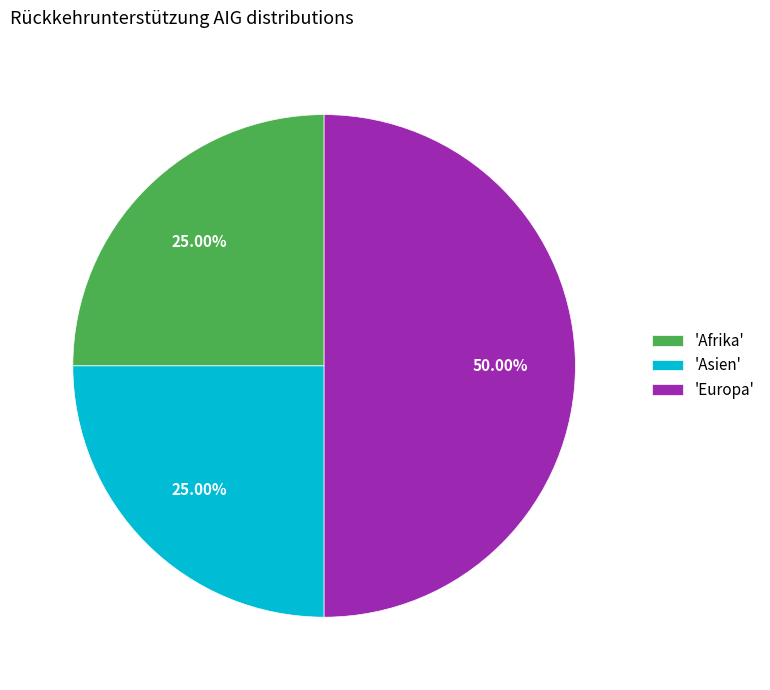

Approximately how many times larger is the value at 'Europa' compared to 'Asien'?

2.0